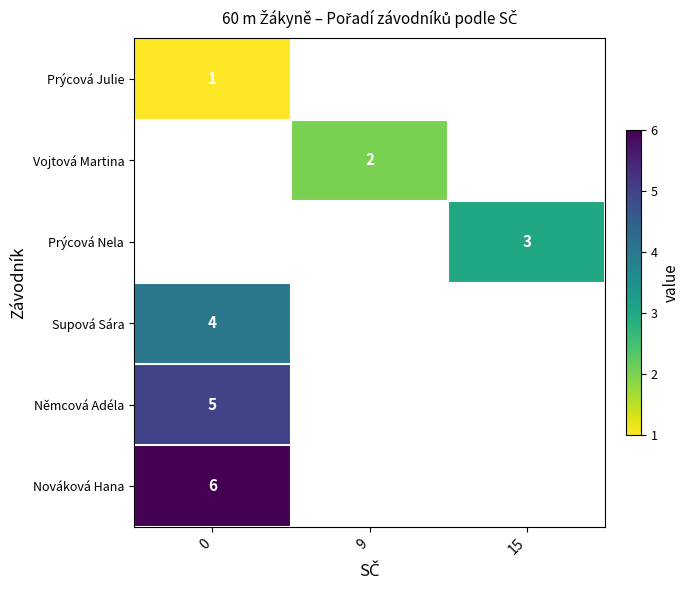

The value of Němcová Adéla at 0 is 7. True or false?

False